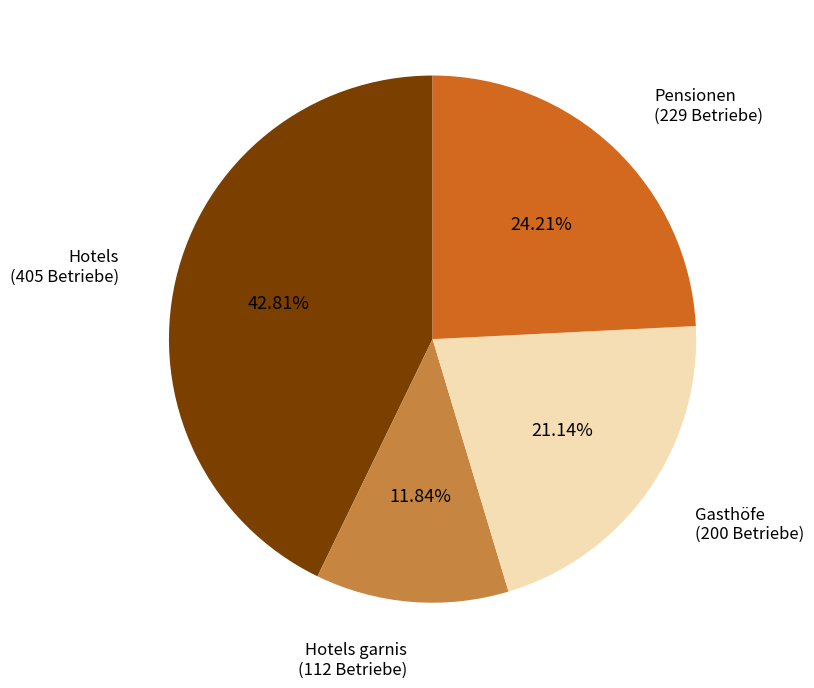

Do Hotels and Pensionen together represent more than half of the pie?

Yes